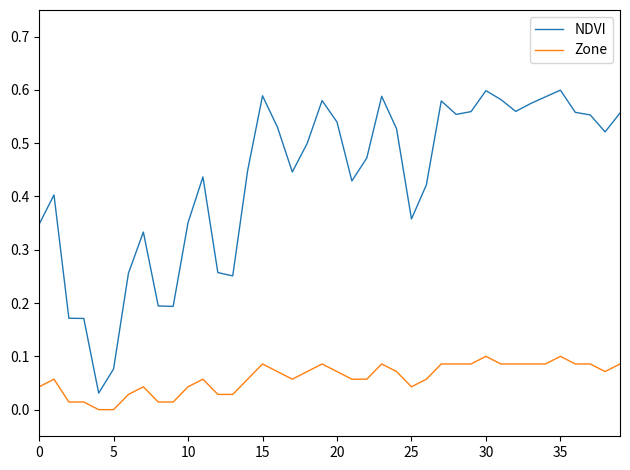

List the series in order of their peak value, highest first.

NDVI, Zone